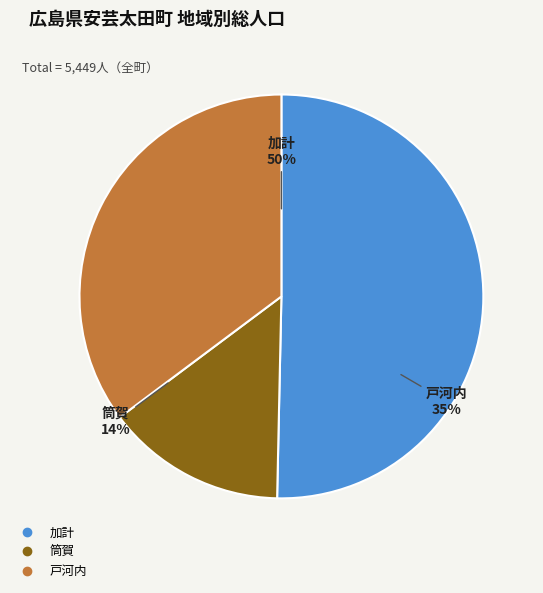

To the nearest percent, what is the difference between the 筒賀 and 戸河内 slice percentages?

21%